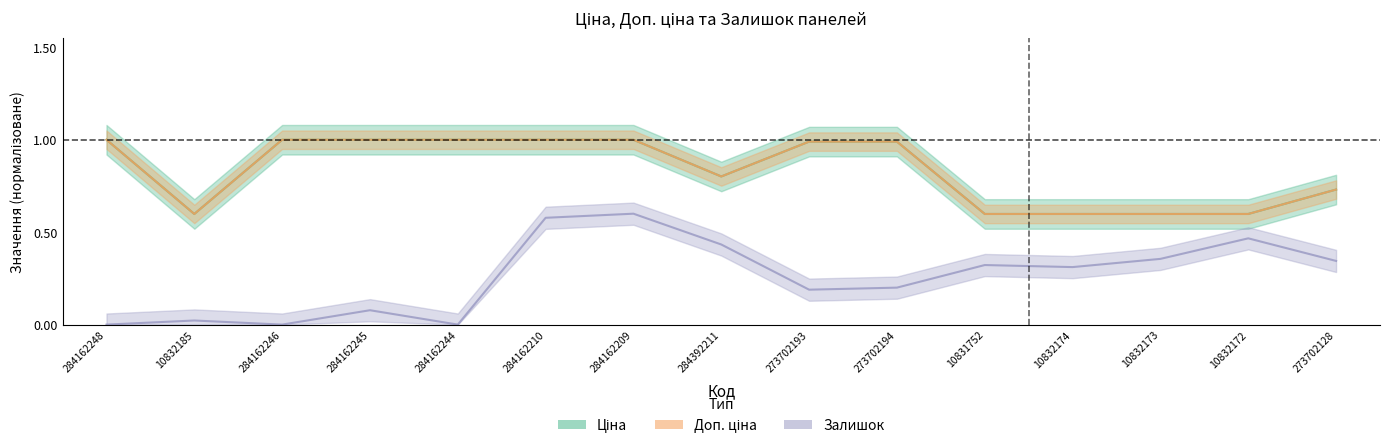

How many series are shown in this chart?

3